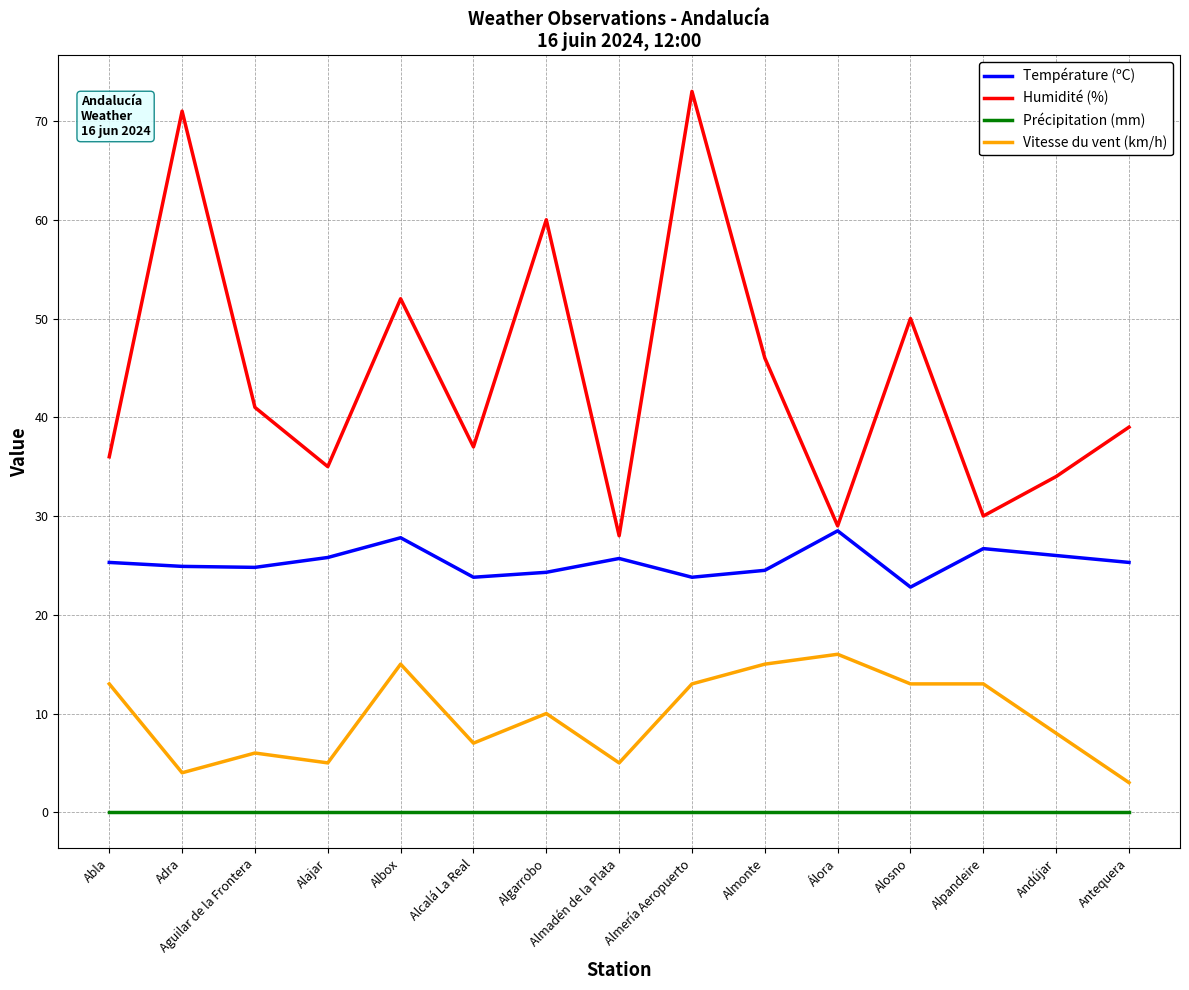

At how many categories does at least one series exceed 12?

15